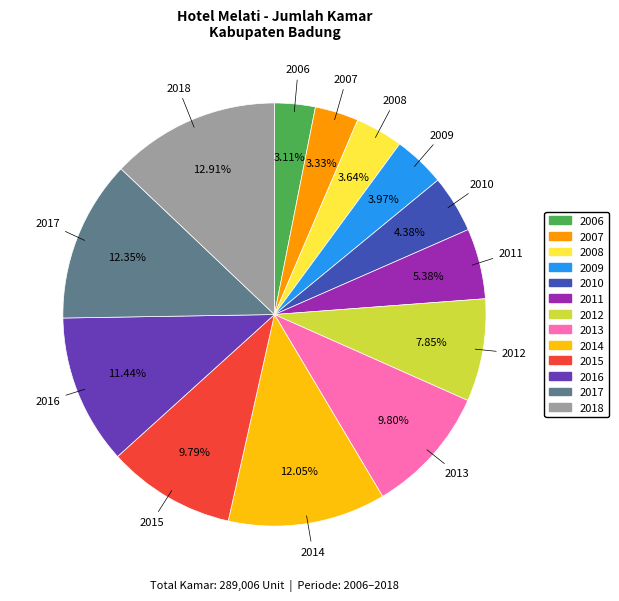

Is it true that 2012 is 23% of the pie?

False